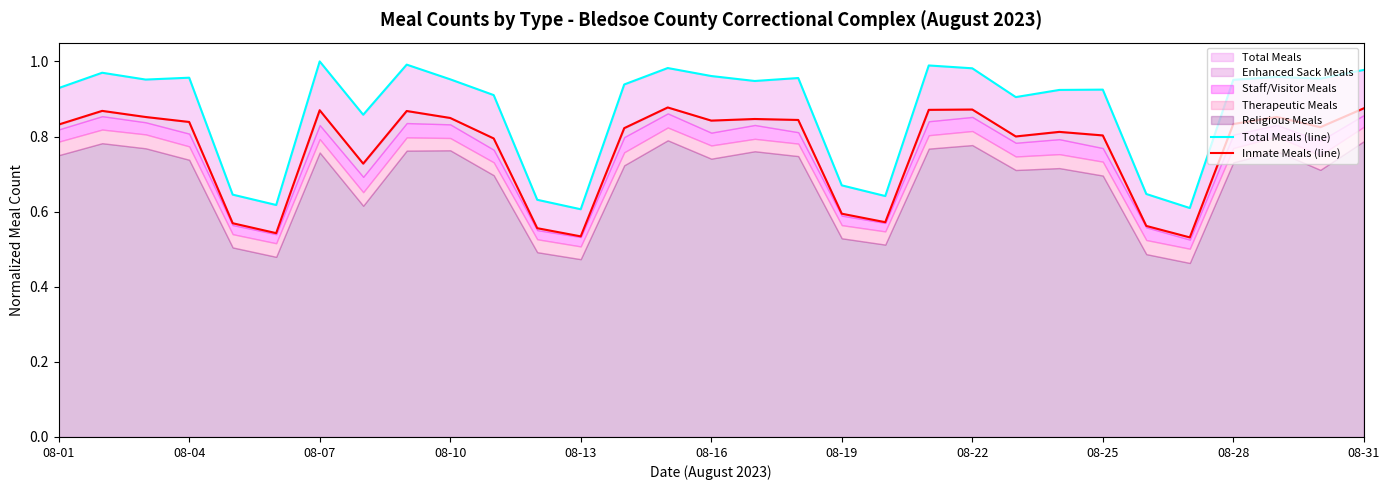

True or false: Inmate Meals (line) and Total Meals (line) cross at least once.

False